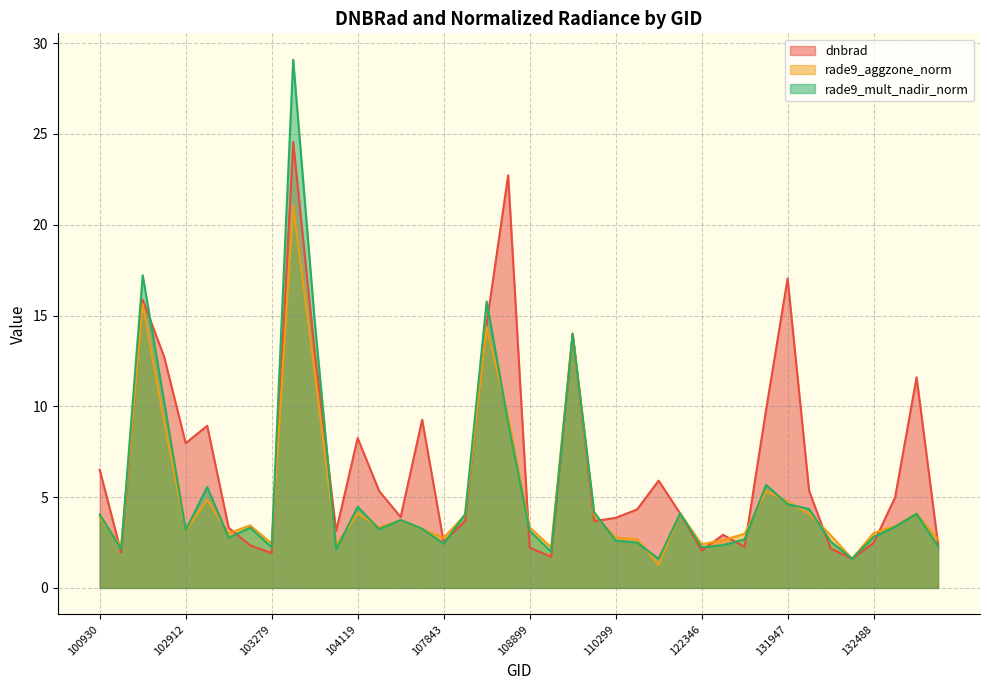

What is the sum of the dnbrad values at 107843 and 131947?

19.6